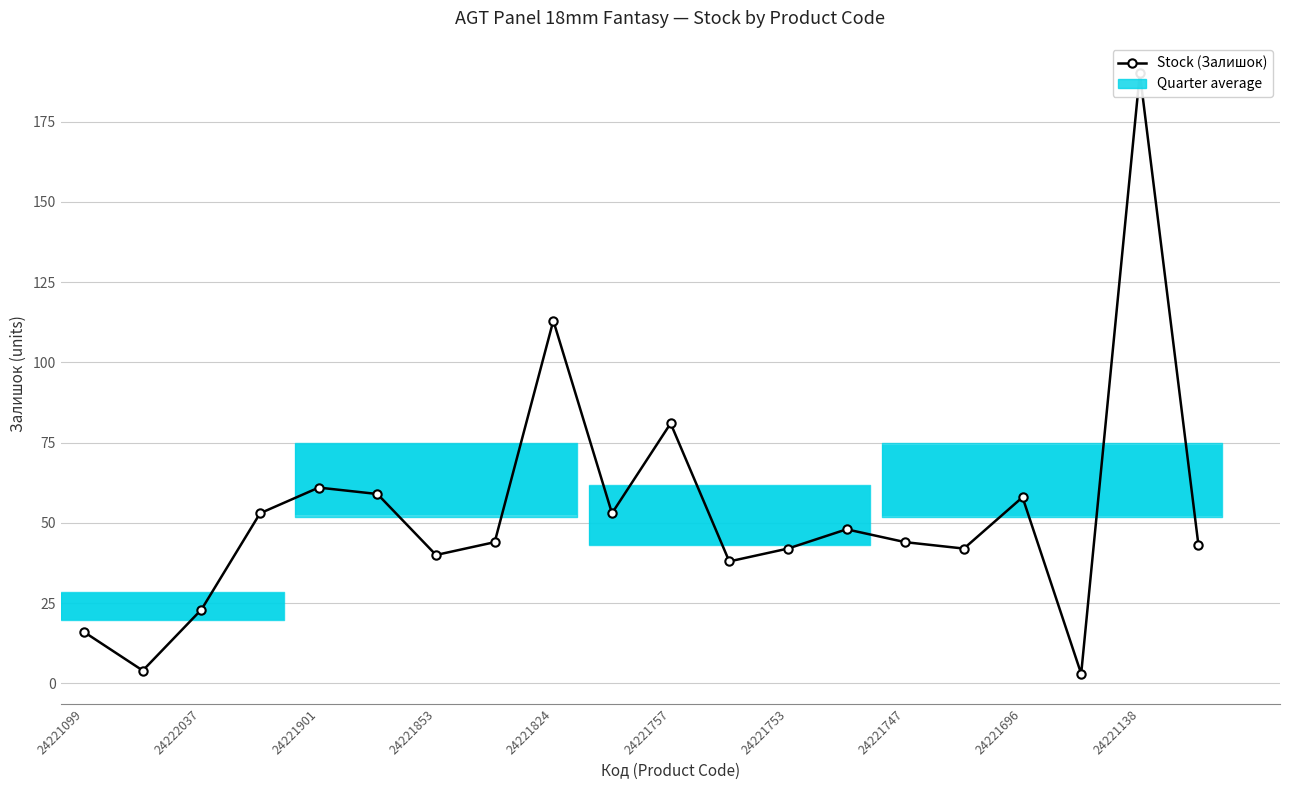

What is the maximum value shown in the chart?

190